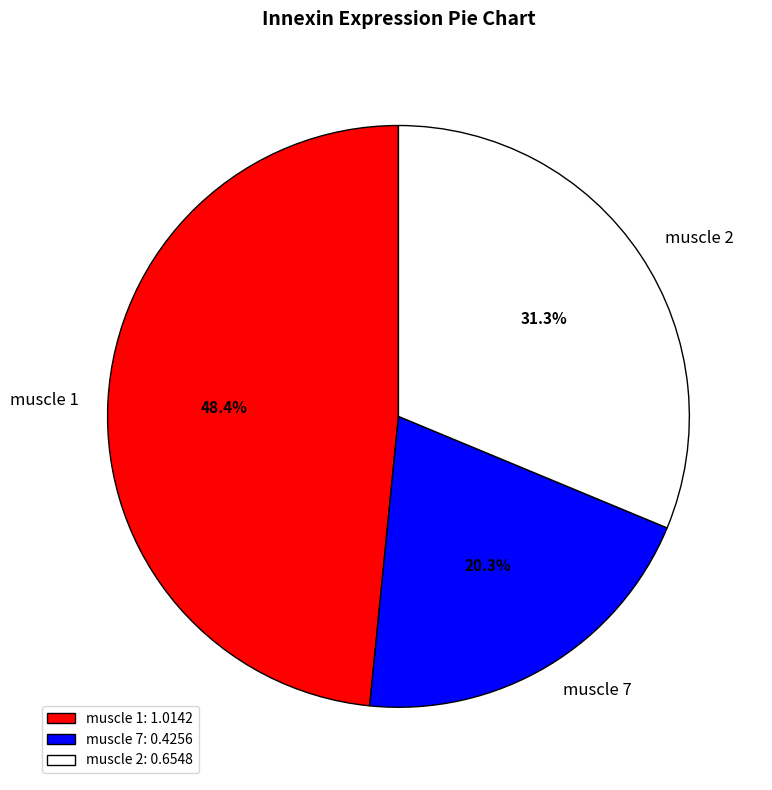

What is the largest slice in the pie chart?

muscle 1